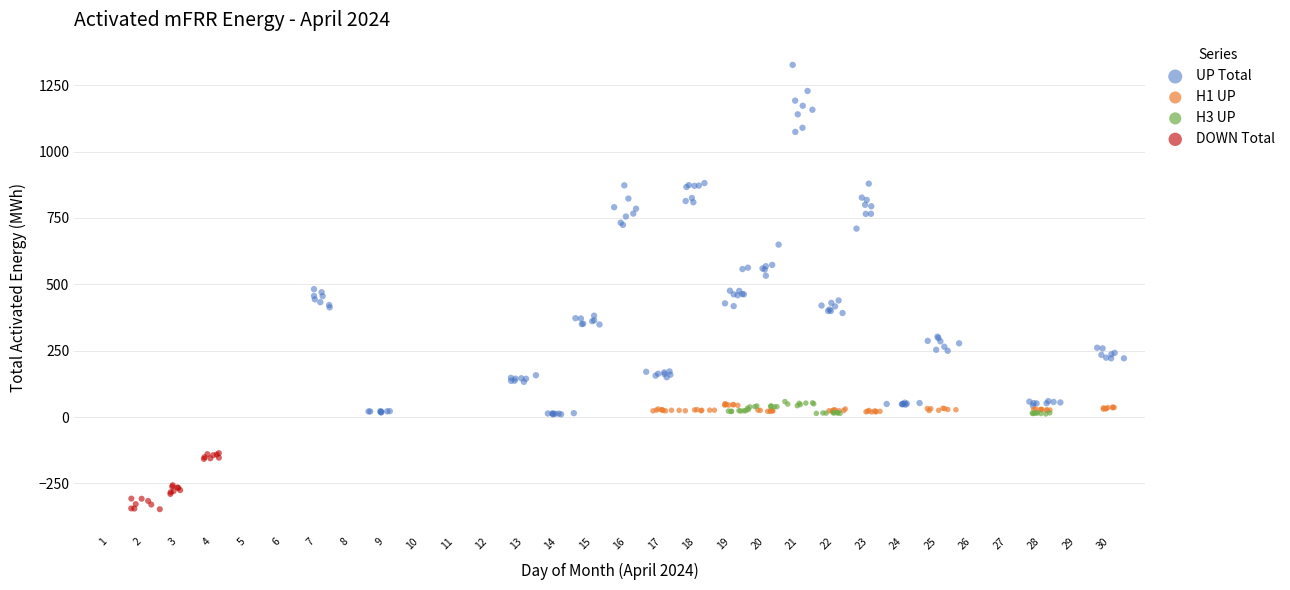

Which series reaches the maximum Y coordinate?

UP Total